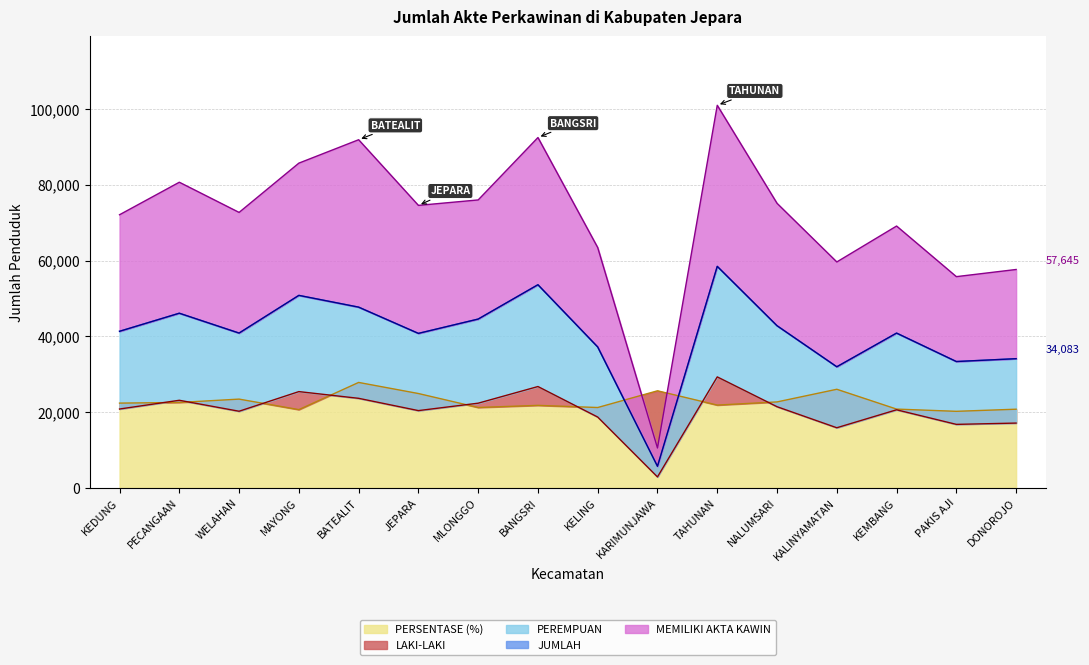

Which category has the lowest value in the LAKI-LAKI series?

KARIMUNJAWA